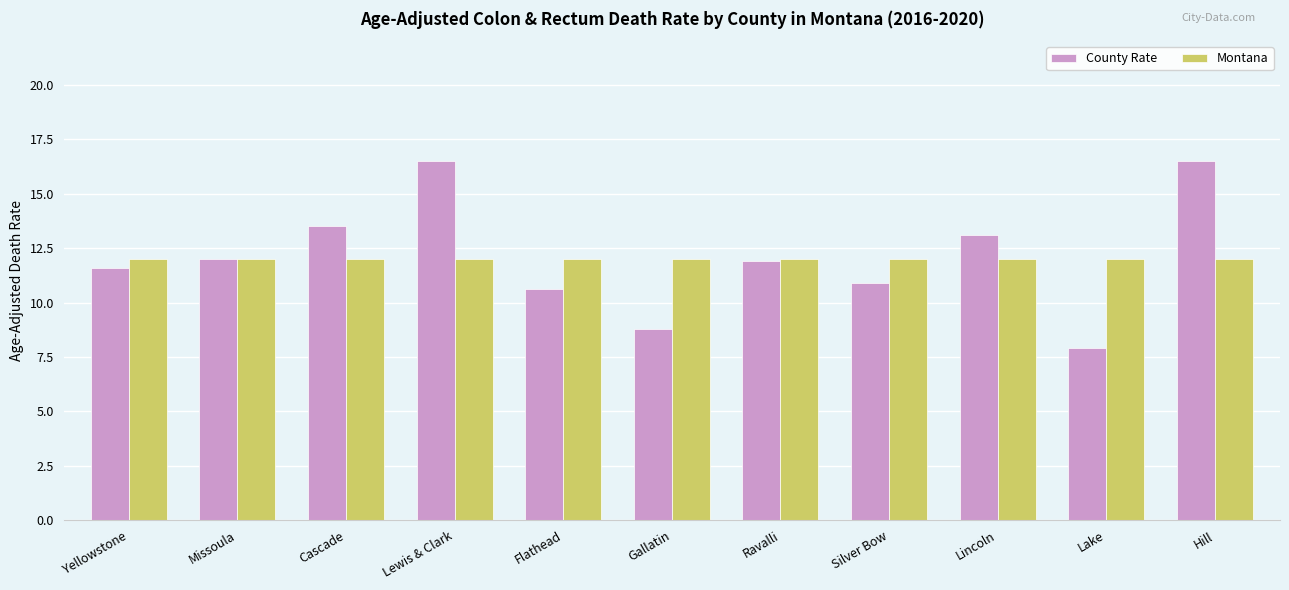

What position from the right is Lake?

2